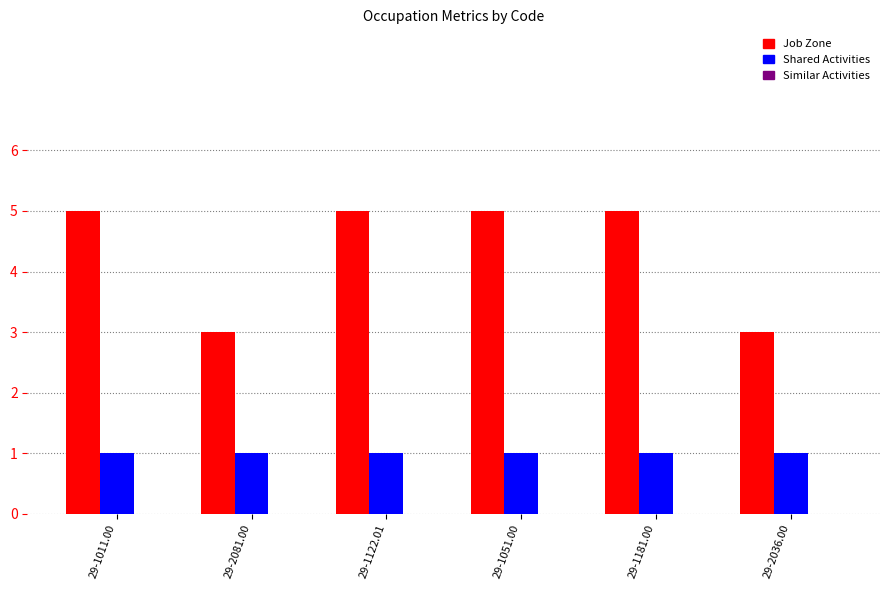

What position from the right is 29-1181.00?

2